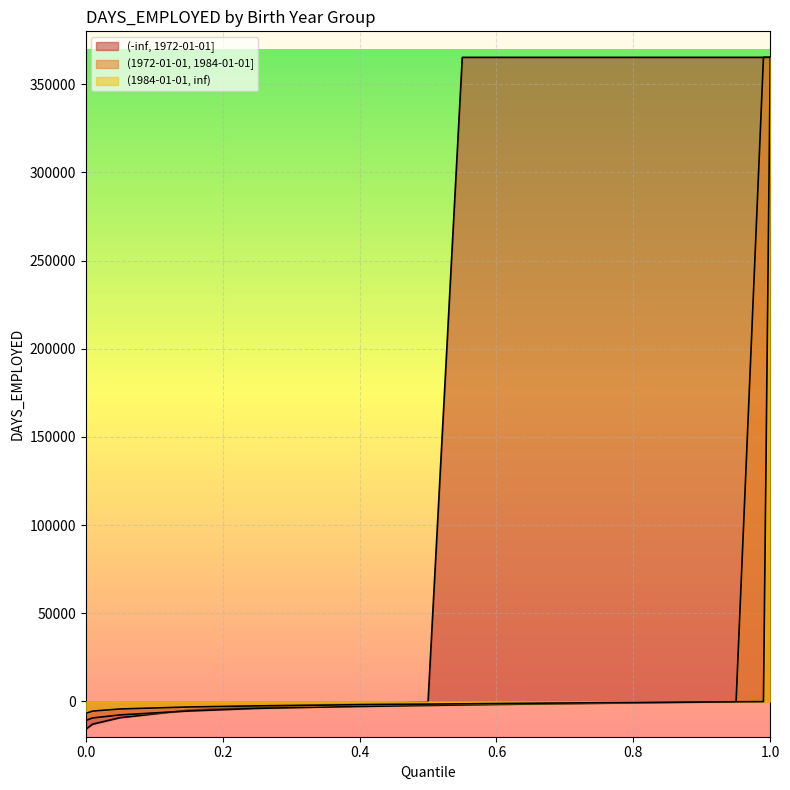

What is the sum of all (1972-01-01, 1984-01-01] values?

680102